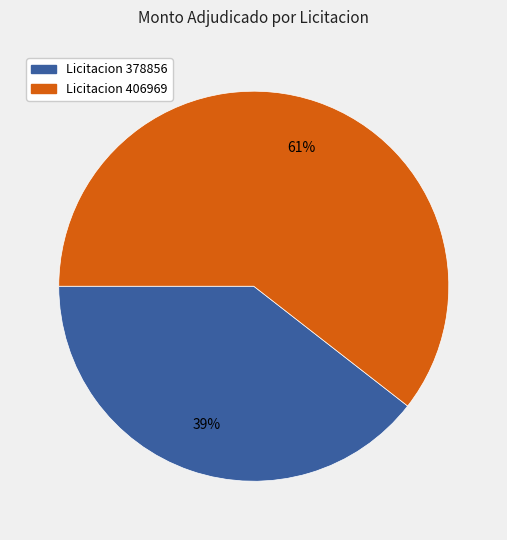

Count the number of slices in the pie.

2